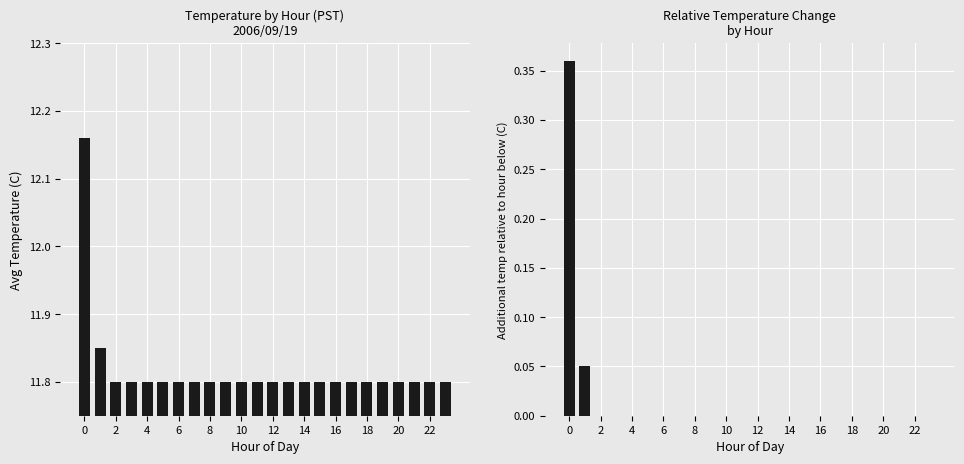

List the series in order of their overall mean, lowest first.

Relative Temp (C), Avg Temp (C)